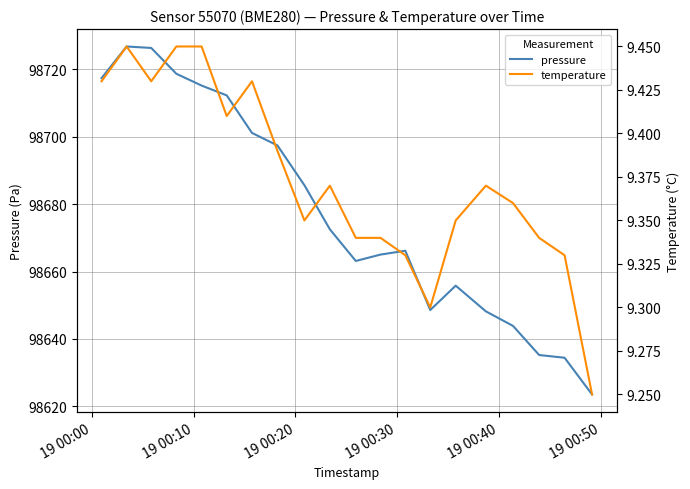

True or false: temperature and pressure intersect in this chart.

False